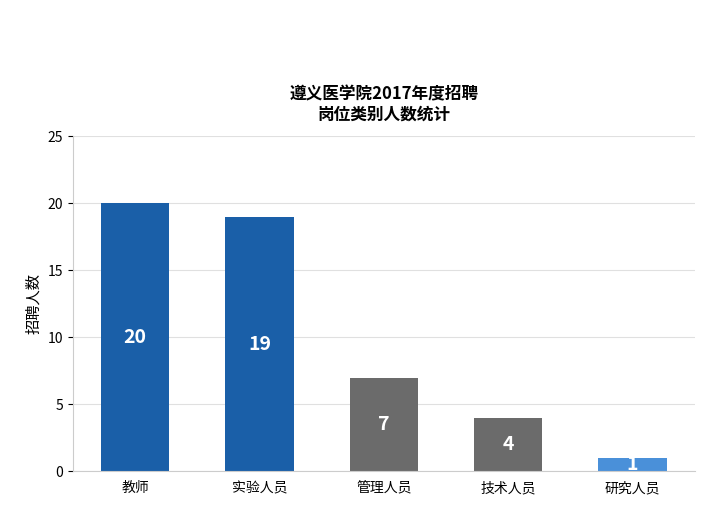

At which category does the chart reach its peak across all series?

教师